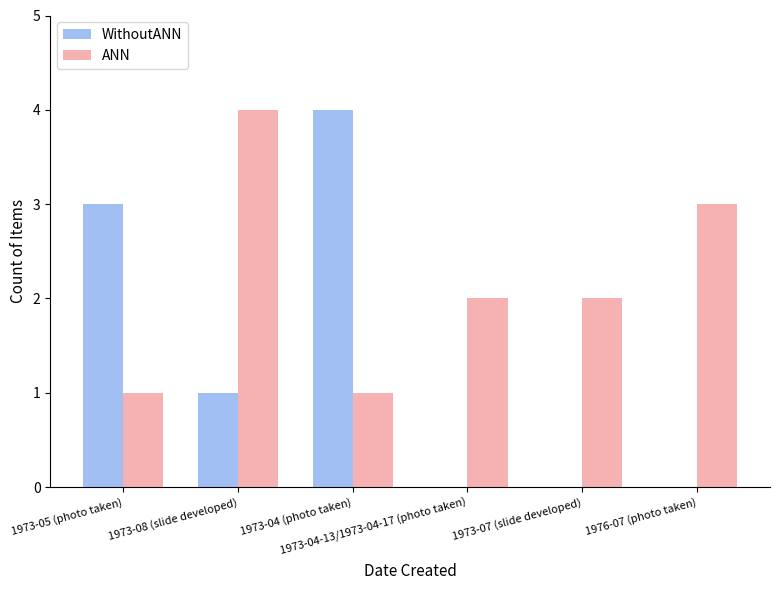

What is the spread (max minus min) of values at 1973-08 (slide developed)?

3